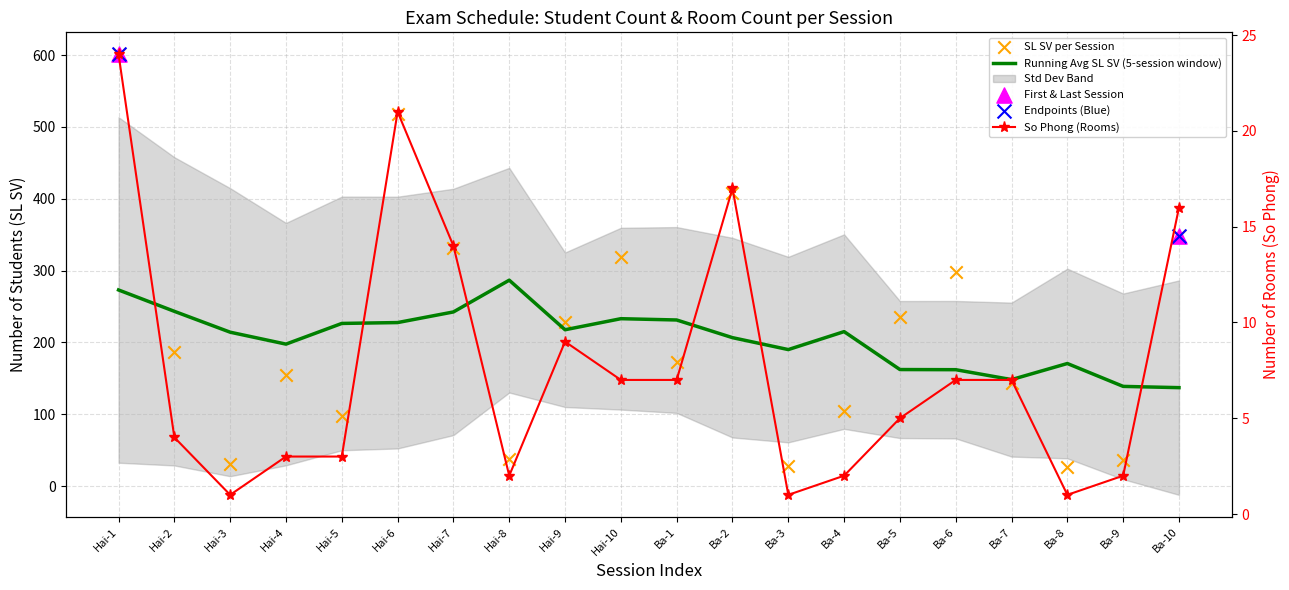

At which category is the sum across all series the highest?

Hai-1